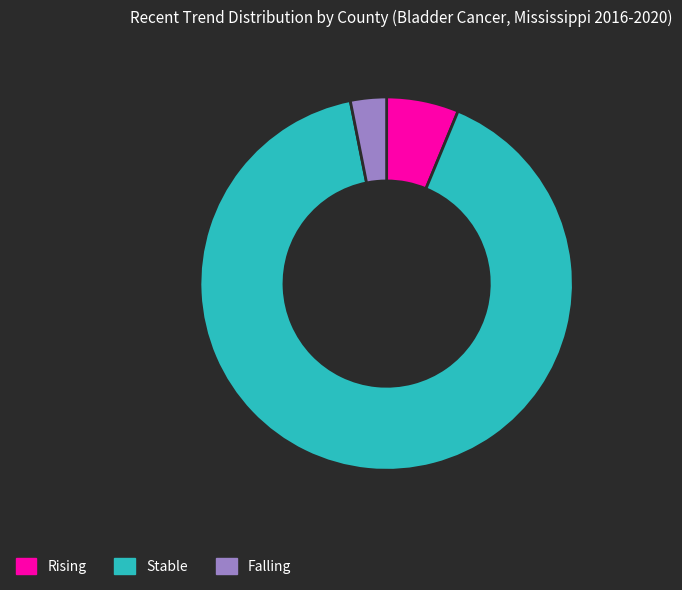

Is there any slice that represents more than half of the pie?

Yes